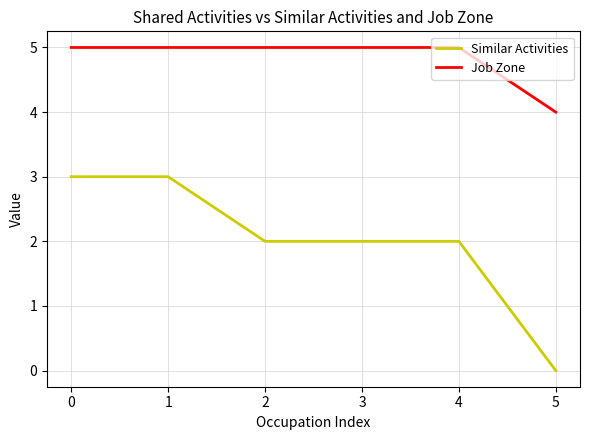

How many distinct data groups are displayed?

2